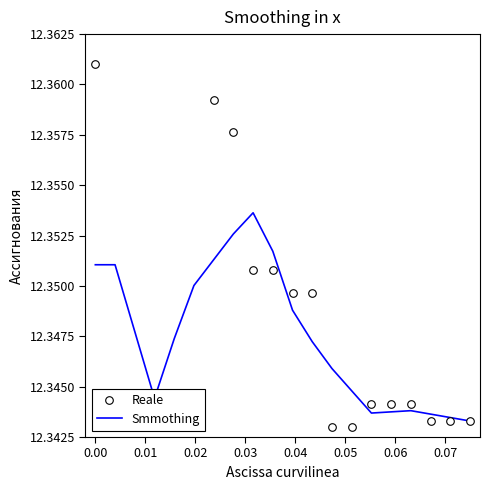

Which series has the largest Y range (max minus min)?

Reale